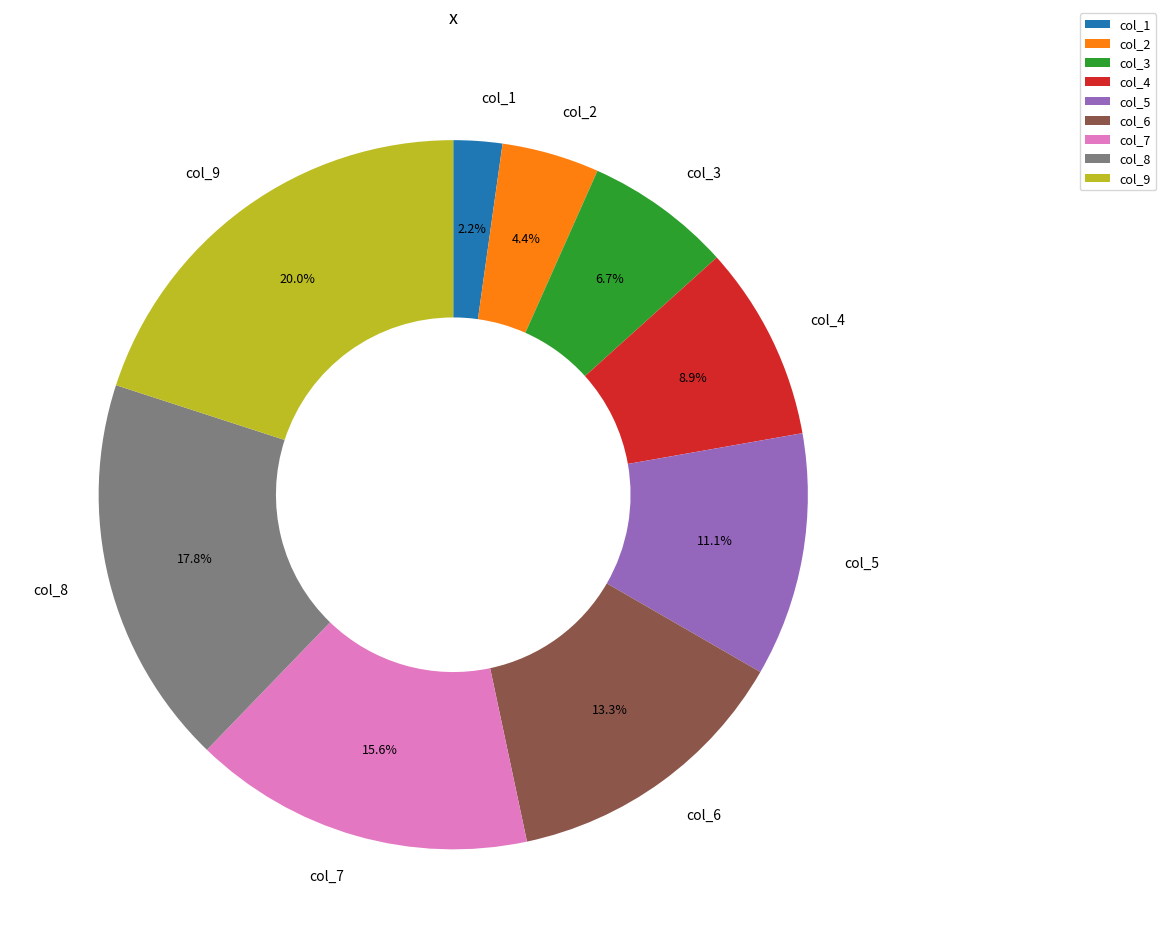

Combined, what portion of the pie is col_5 and col_9?

31.1%